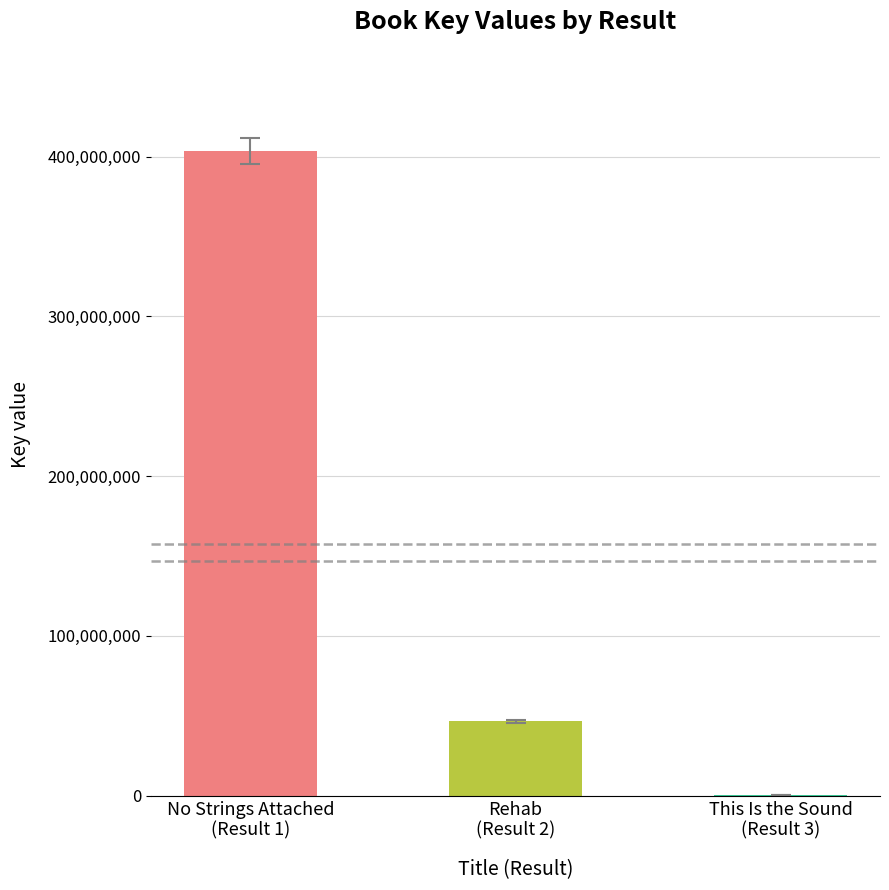

What is the greatest value displayed?

403784240